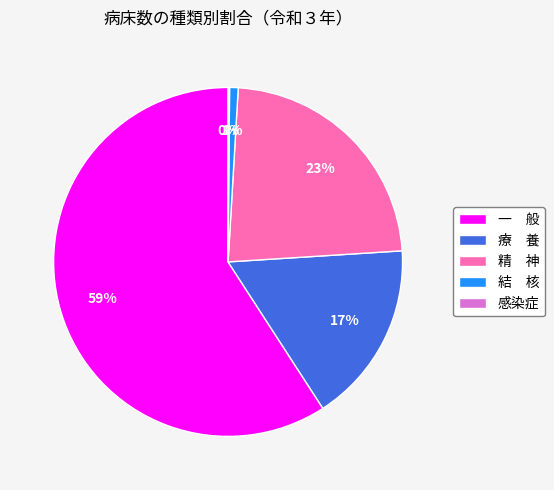

The 結 核 slice represents 1% of the pie. True or false?

True